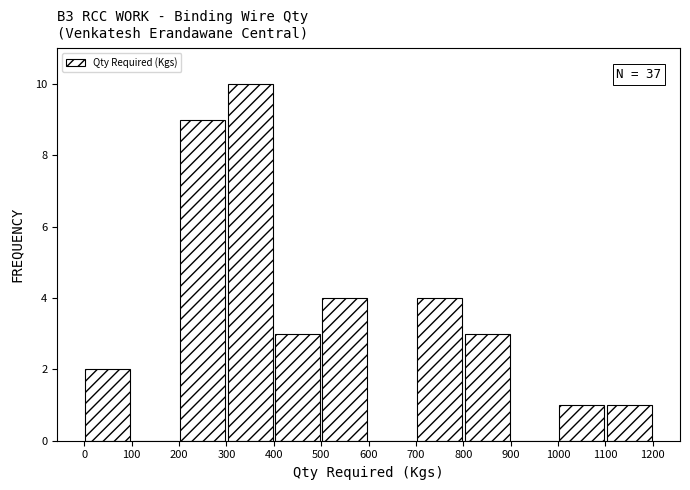

Over which range of the x-axis is the bar tallest?

300 to 400